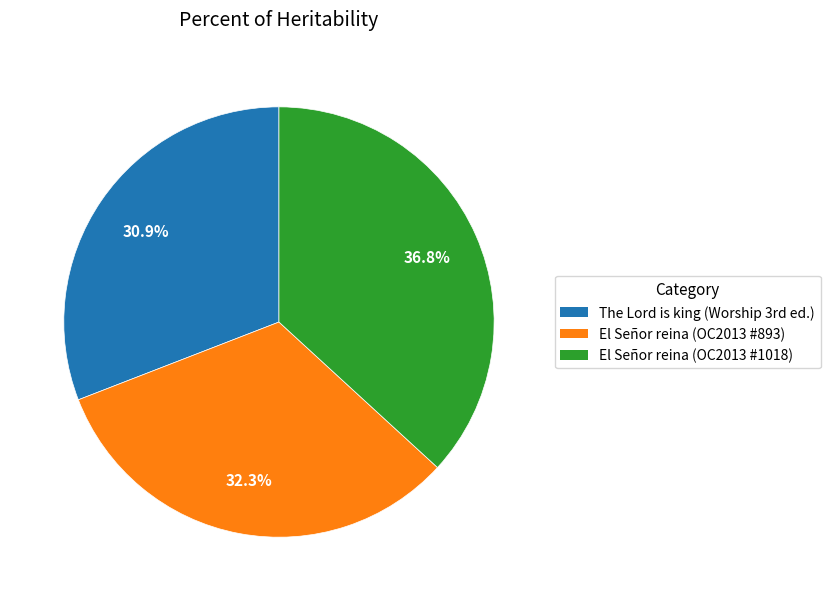

What percentage is the El Señor reina (OC2013 #893) slice, to the nearest percent?

32%